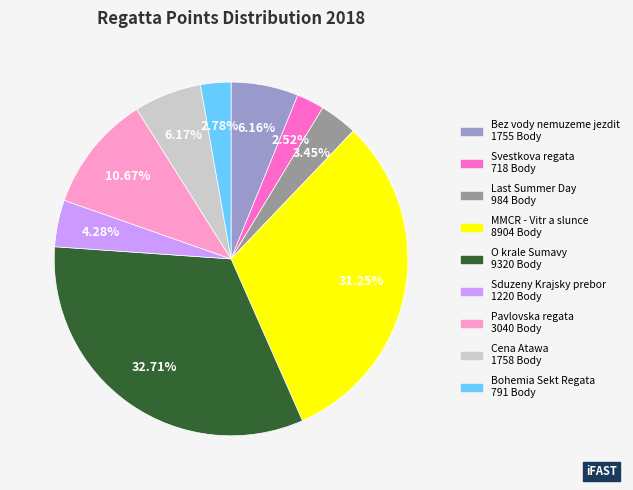

To the nearest percent, what is the difference between the largest and smallest slice percentages?

30%